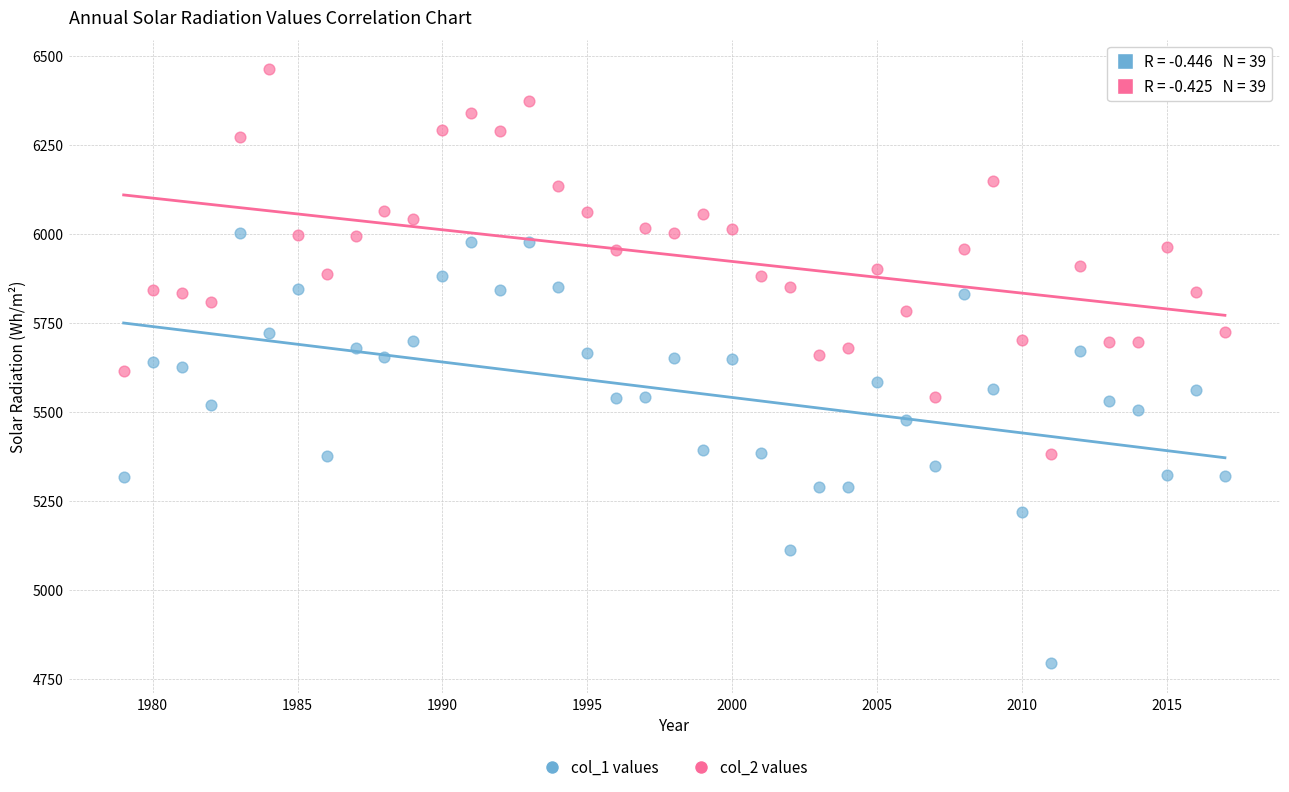

Across all data points, what is the range of X values (max minus min)?

38.0